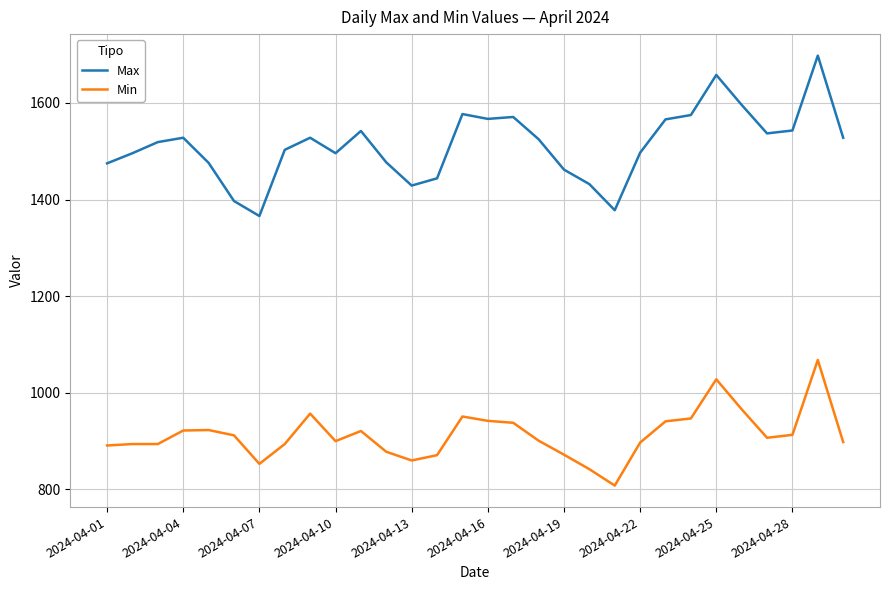

How many lines are shown in the chart?

2